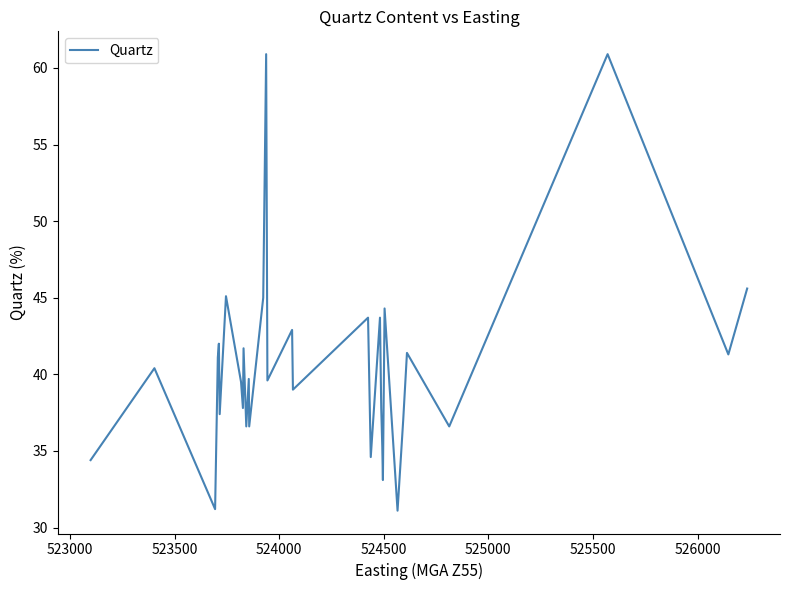

What is the maximum value shown in the chart?

60.9